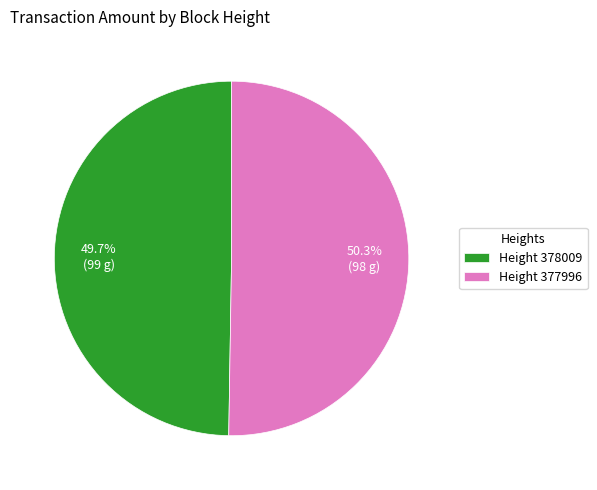

Which category has the smallest portion of the pie?

Height 378009